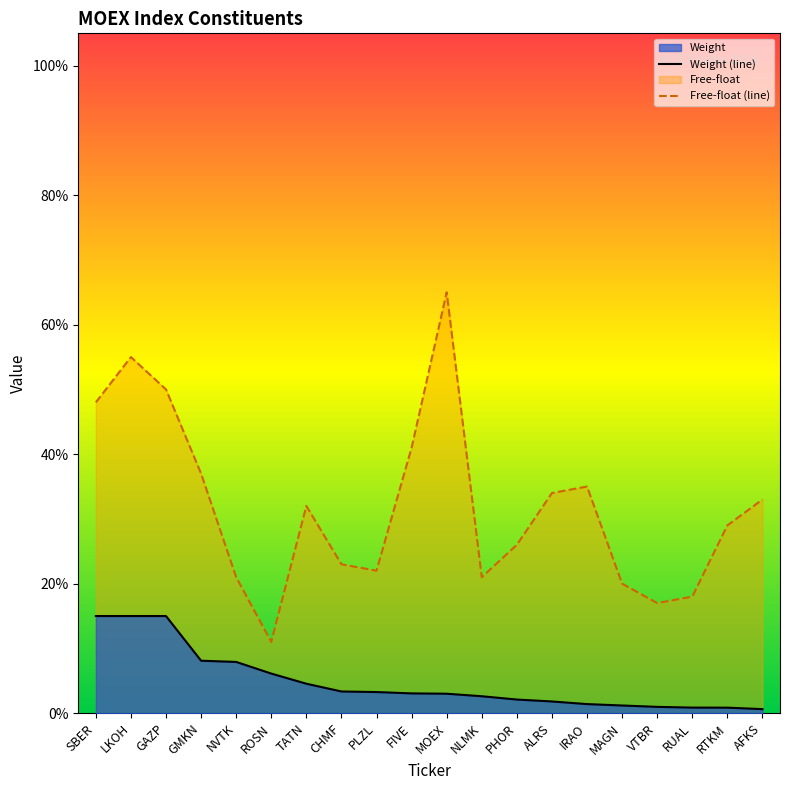

Rank the series by their maximum value, from highest to lowest.

Free-float (line), Weight (line)